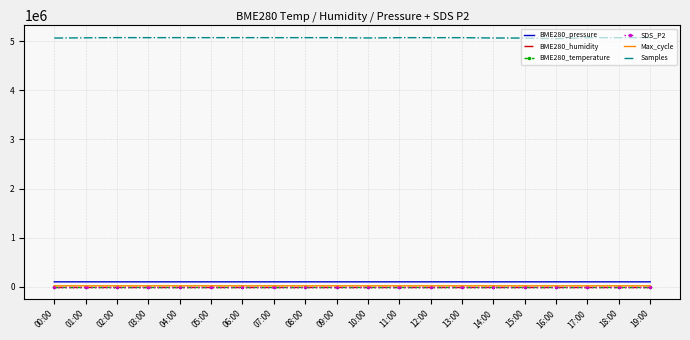

True or false: Samples and SDS_P2 cross at least once.

False